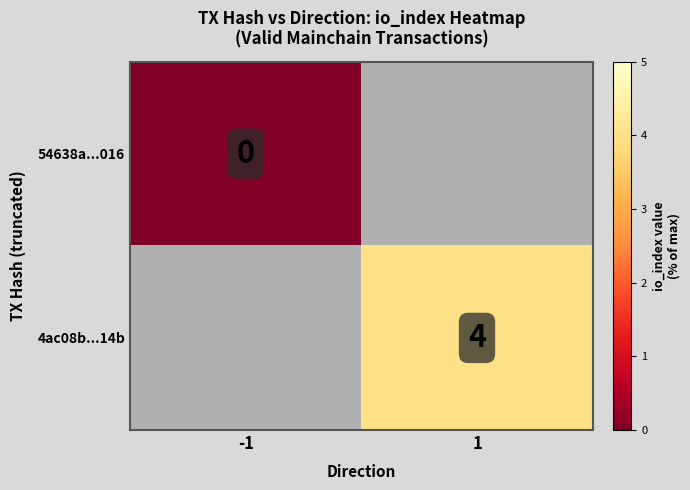

The value of 4ac08b...14b at 1 is 2. True or false?

False